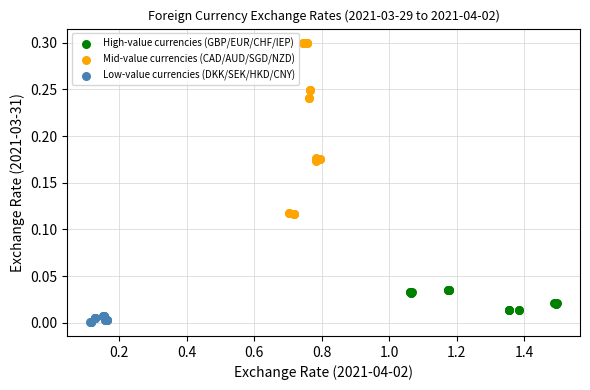

Which series has the largest Y range (max minus min)?

Mid-value currencies (CAD/AUD/SGD/NZD)